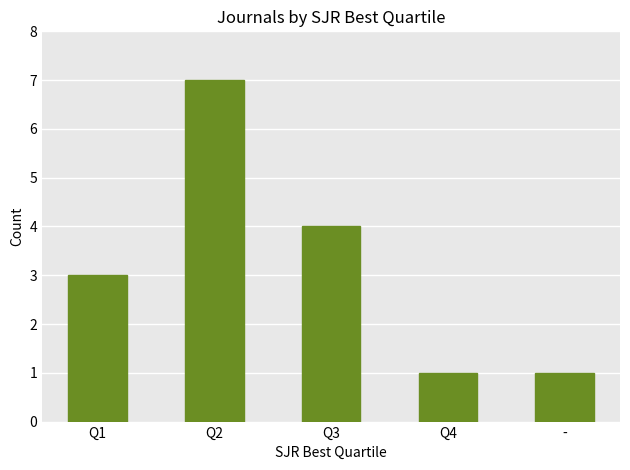

Between Q1 and Q2, which is larger?

Q2